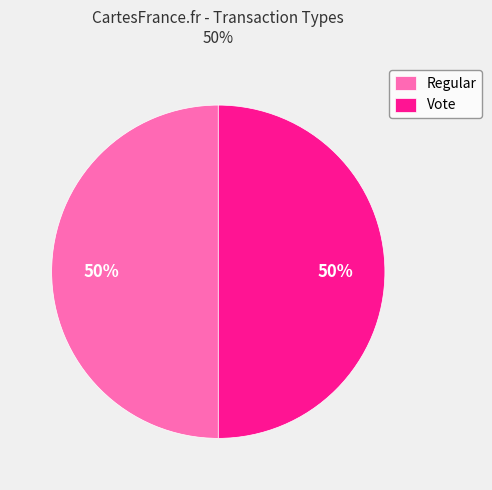

To the nearest percent, what is the average slice percentage?

50%